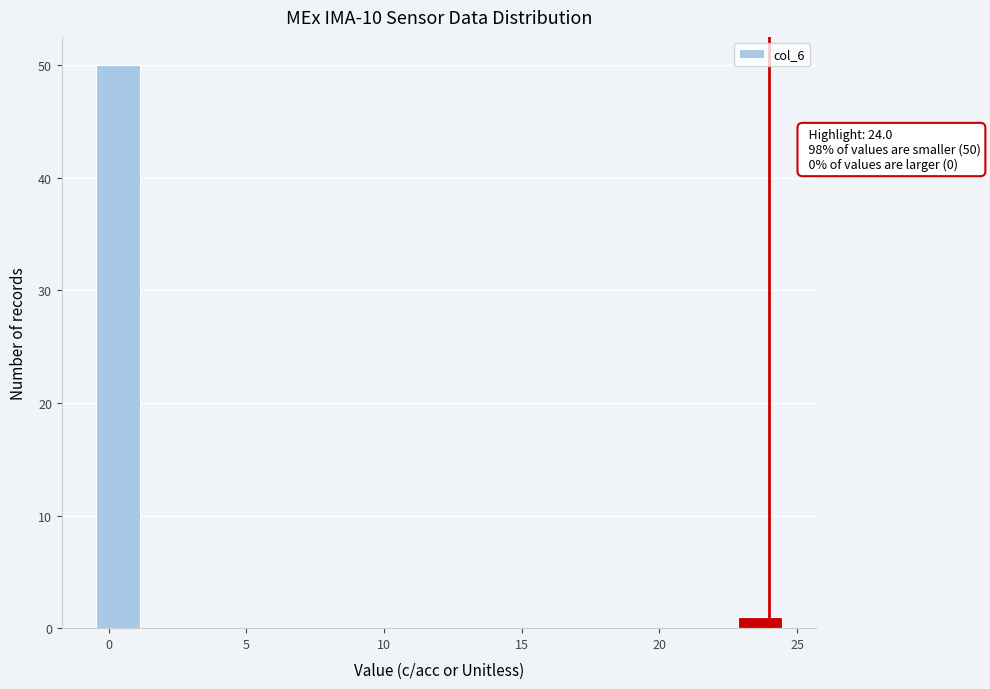

Read against the x-axis, roughly where is the centre of the tallest bar?

0.5